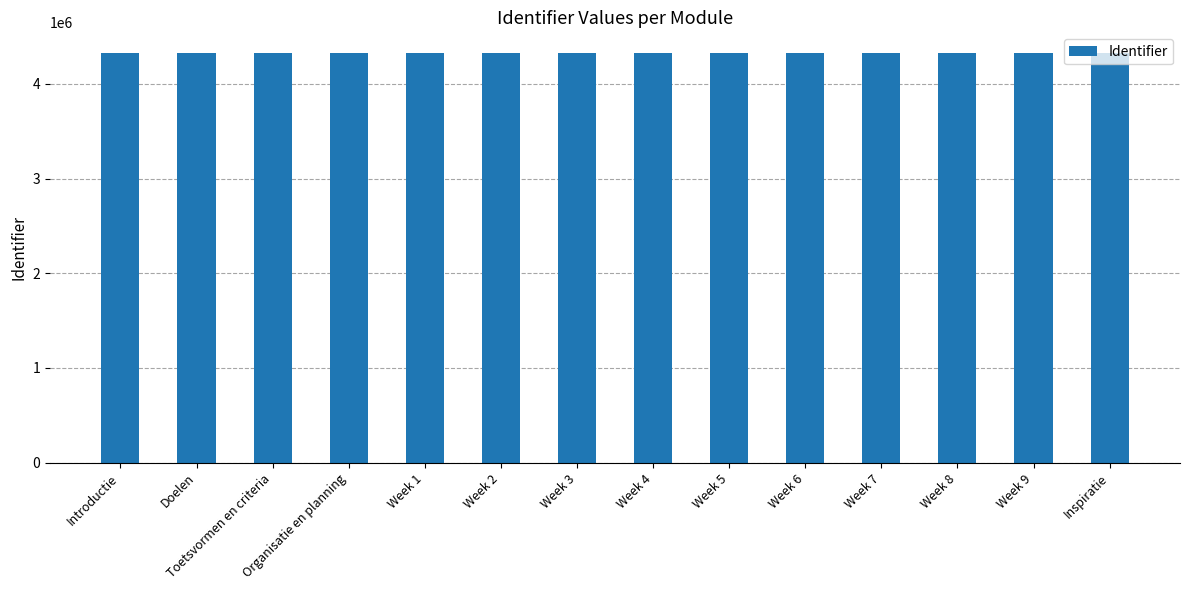

The value at Week 4 is 6713104. True or false?

False